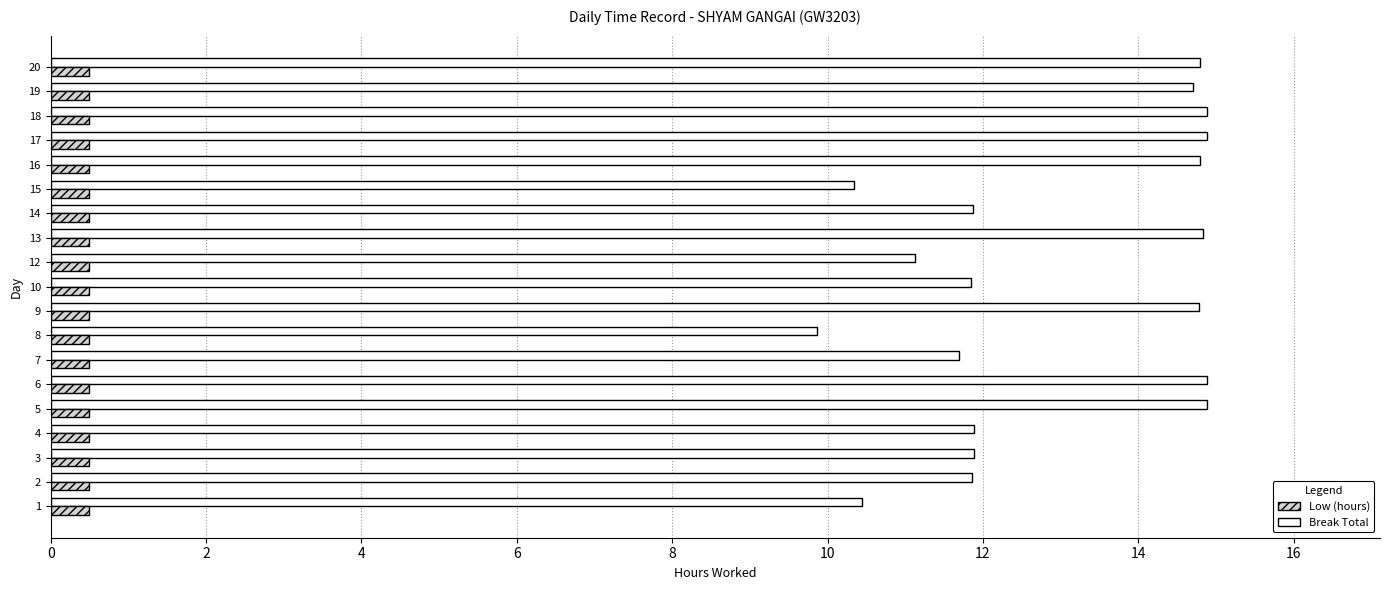

Rank the series by their average value, from lowest to highest.

Break Total, Low (hours)